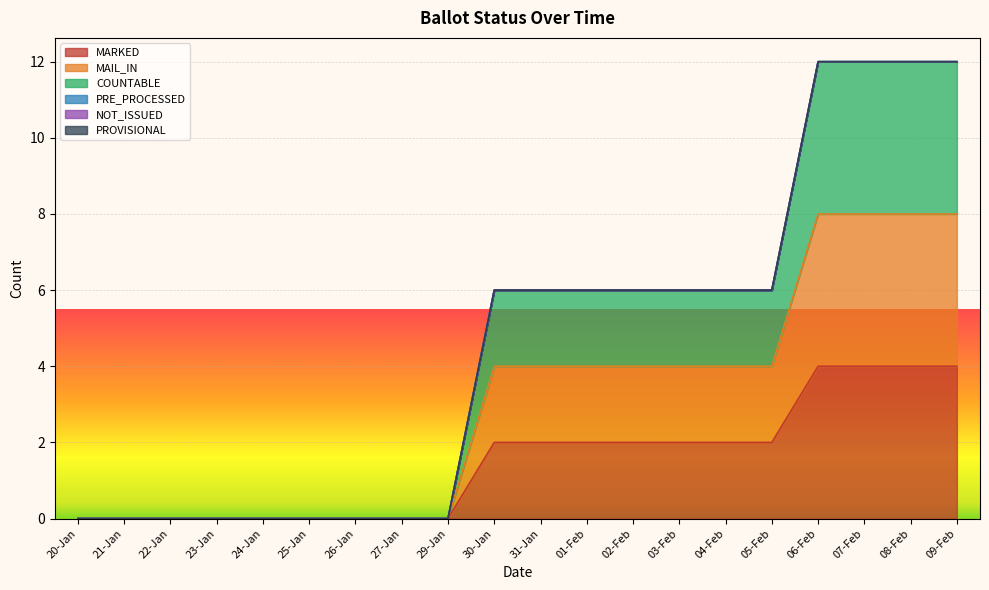

What is the label of the 18th point from the left?

07-Feb